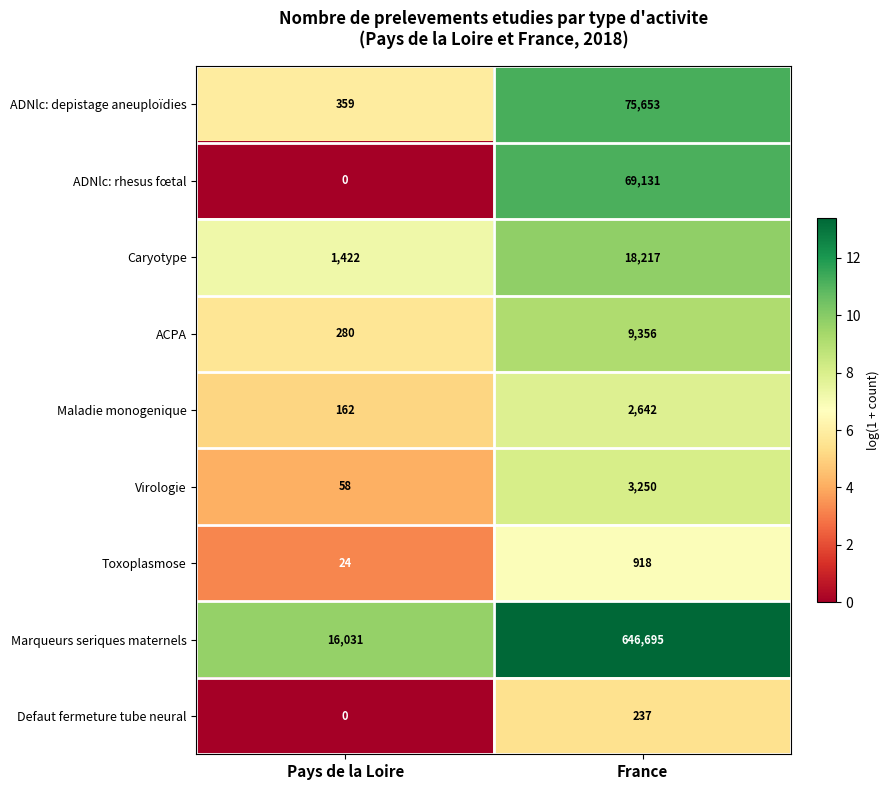

Rank the series by their maximum value, from highest to lowest.

Marqueurs seriques maternels, ADNlc: depistage aneuploïdies, ADNlc: rhesus fœtal, Caryotype, ACPA, Virologie, Maladie monogenique, Toxoplasmose, Defaut fermeture tube neural